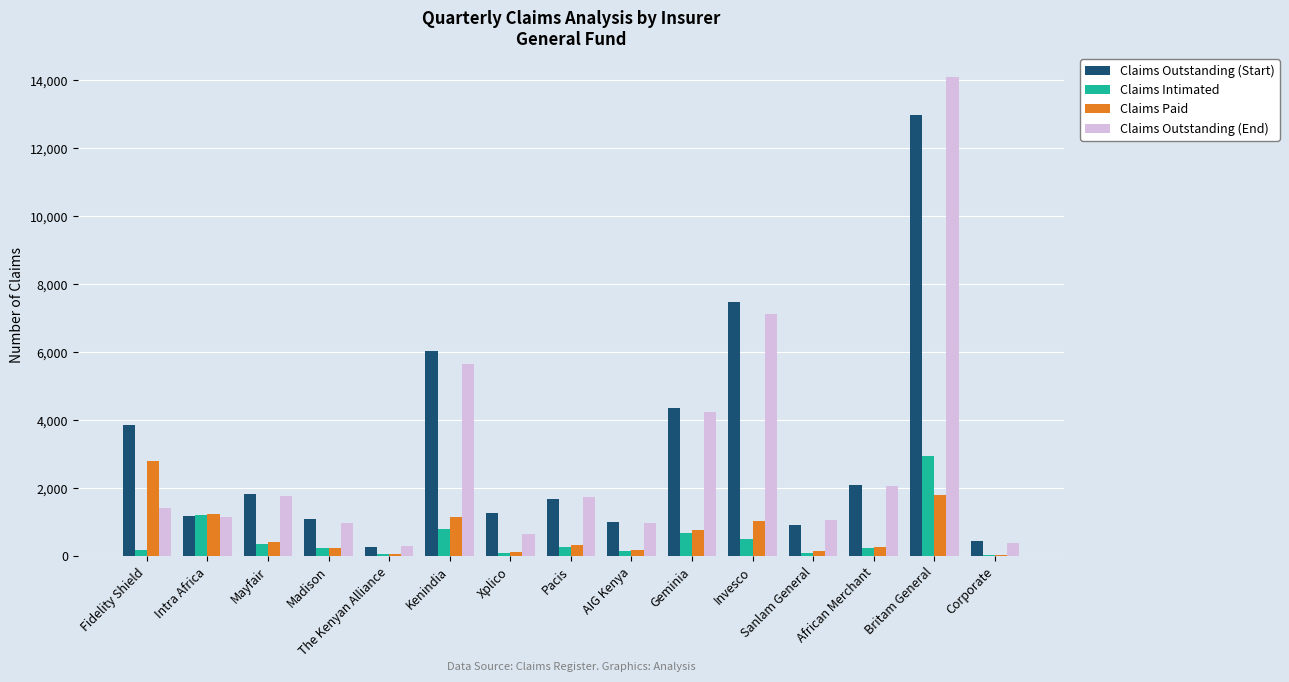

At which category is the sum across all series the highest?

Britam General